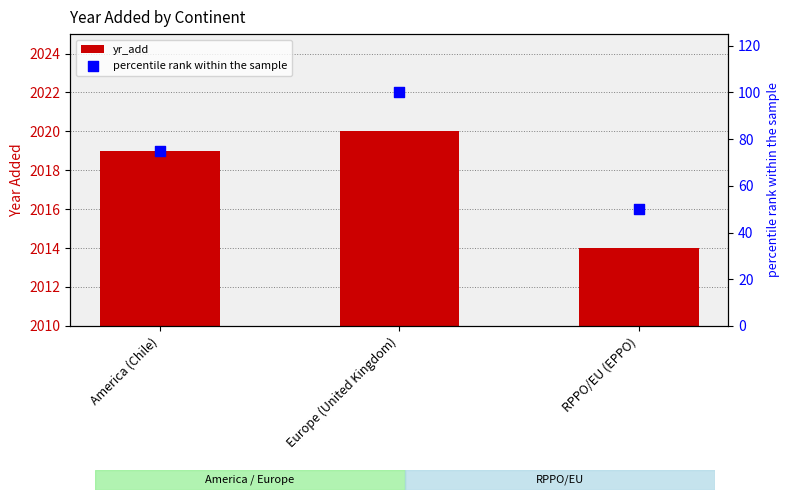

What is the total value across all series at Europe (United Kingdom)?

2120